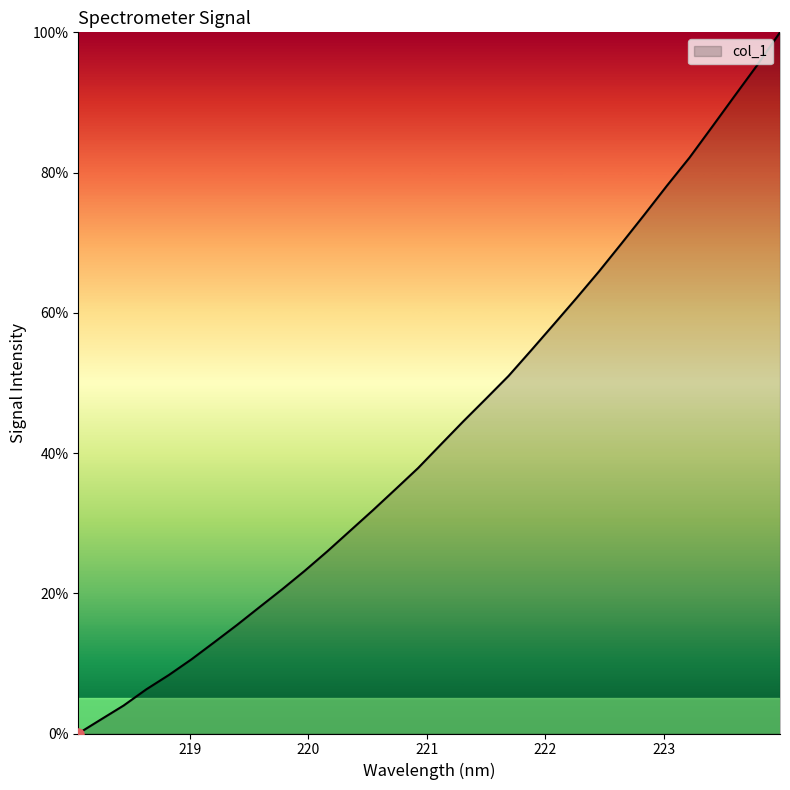

Reading right to left, what are all the values shown in this chart?

100.0	95.4	91.0	86.5	82.1	78.1	74.0	69.9	65.9	62.1	58.4	54.7	51.0	47.7	44.5	41.2	37.9	34.8	31.8	28.9	26.0	23.2	20.6	18.0	15.5	13.0	10.6	8.3	6.3	4.0	2.0	0.0